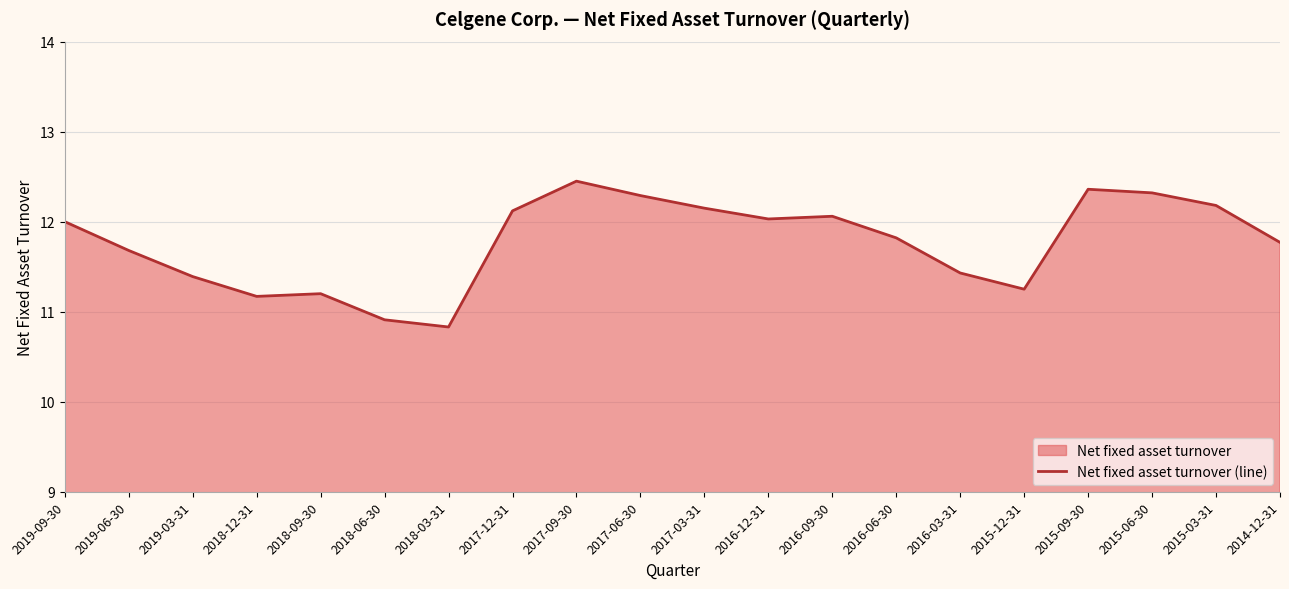

What is the change in value from 2016-03-31 to 2015-03-31?

+0.8